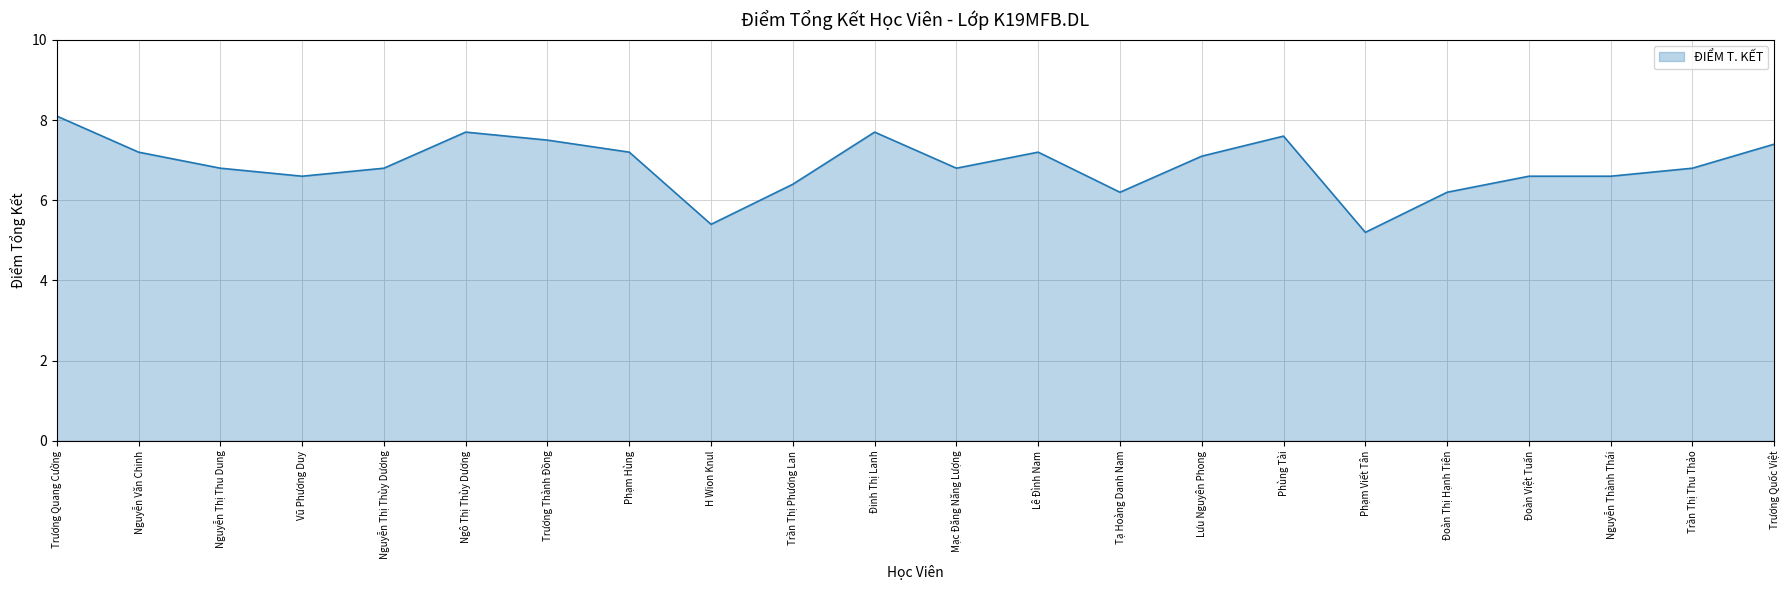

Which has a higher value, H Wion Knul or Phạm Viết Tân?

H Wion Knul